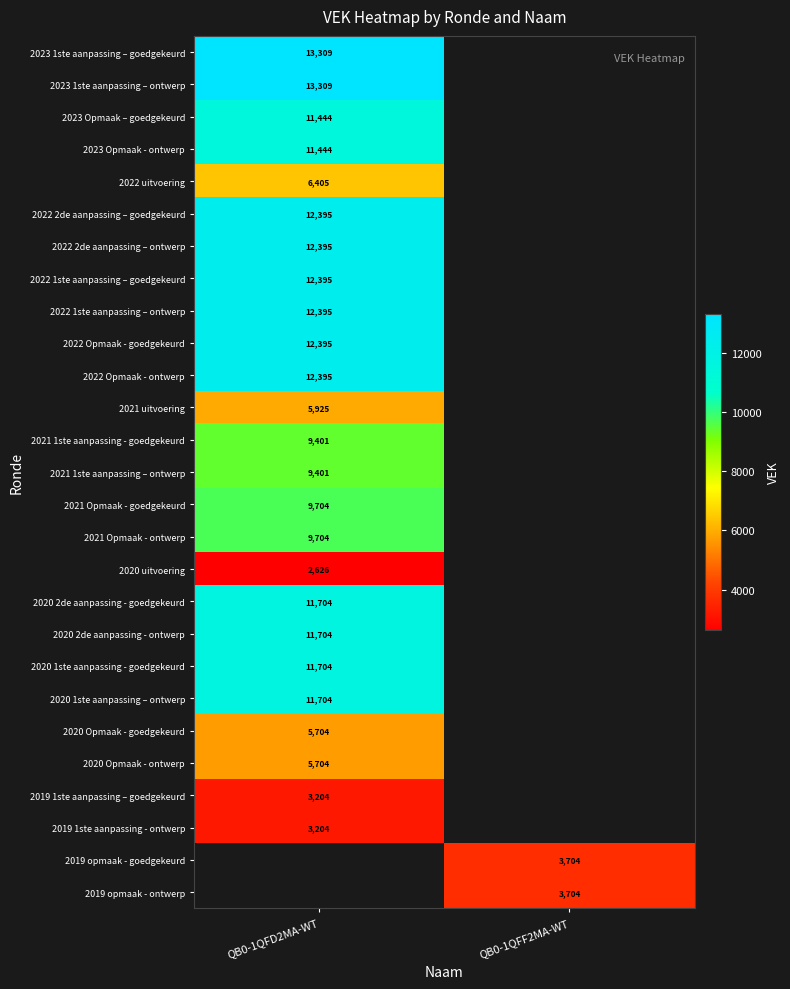

True or false: 2023 1ste aanpassing – goedgekeurd has a value of 13309 at QB0-1QFD2MA-WT.

True